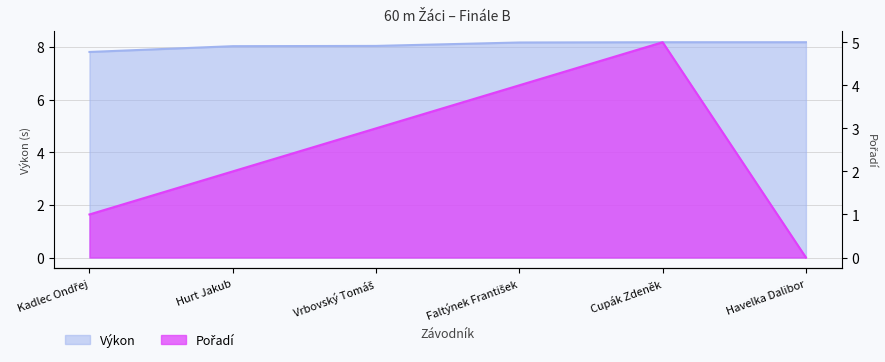

Which has a higher value, Havelka Dalibor or Kadlec Ondřej?

Havelka Dalibor